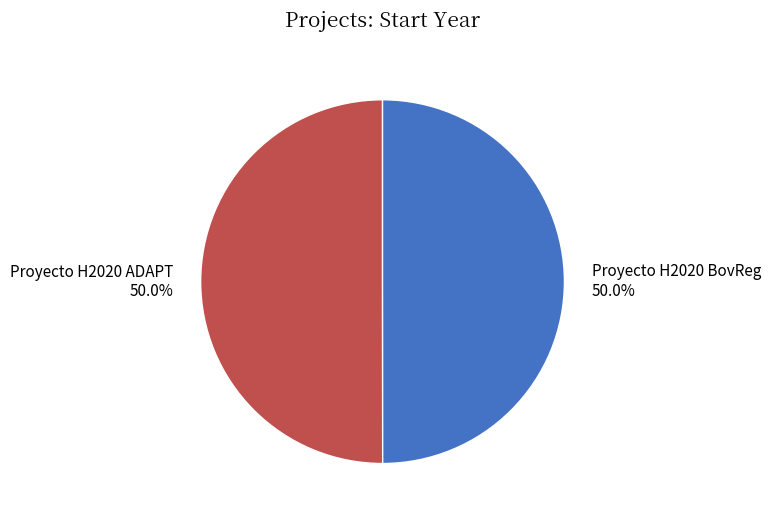

To the nearest percent, what is the average slice percentage?

50%